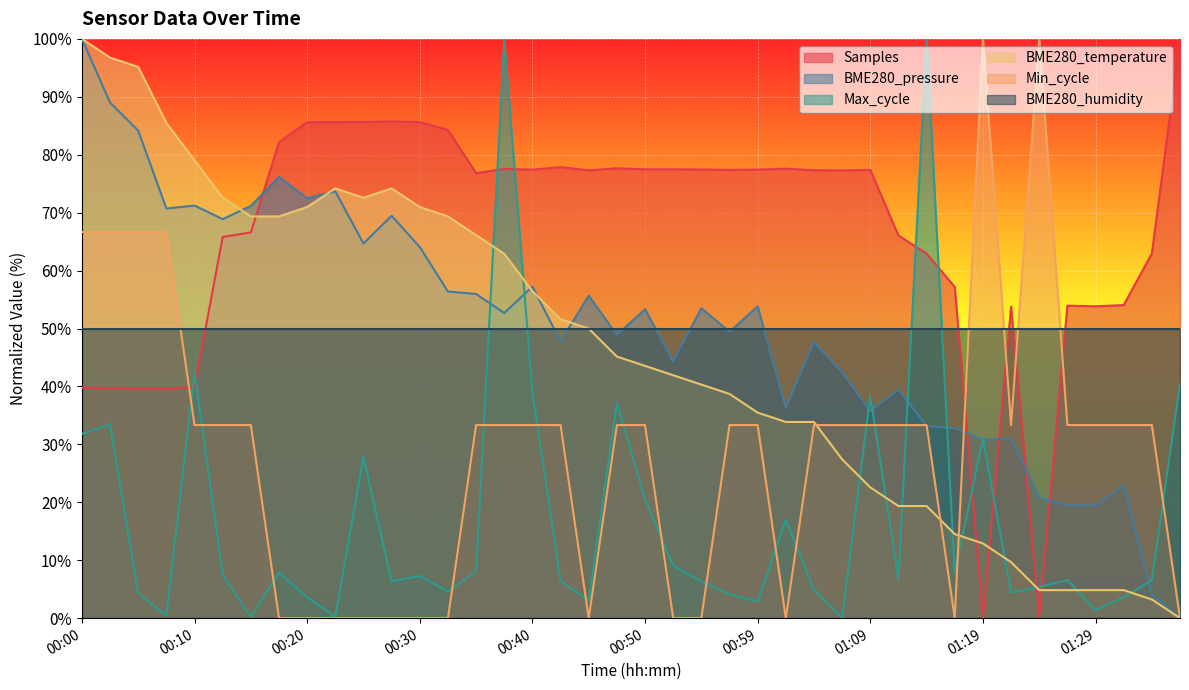

How many lines are shown in the chart?

6